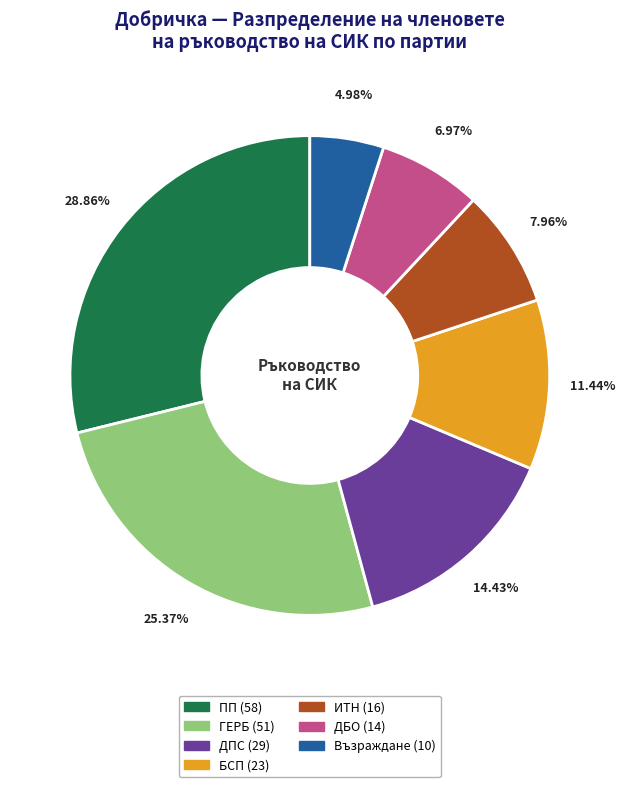

What is the smallest slice in the pie chart?

Възраждане